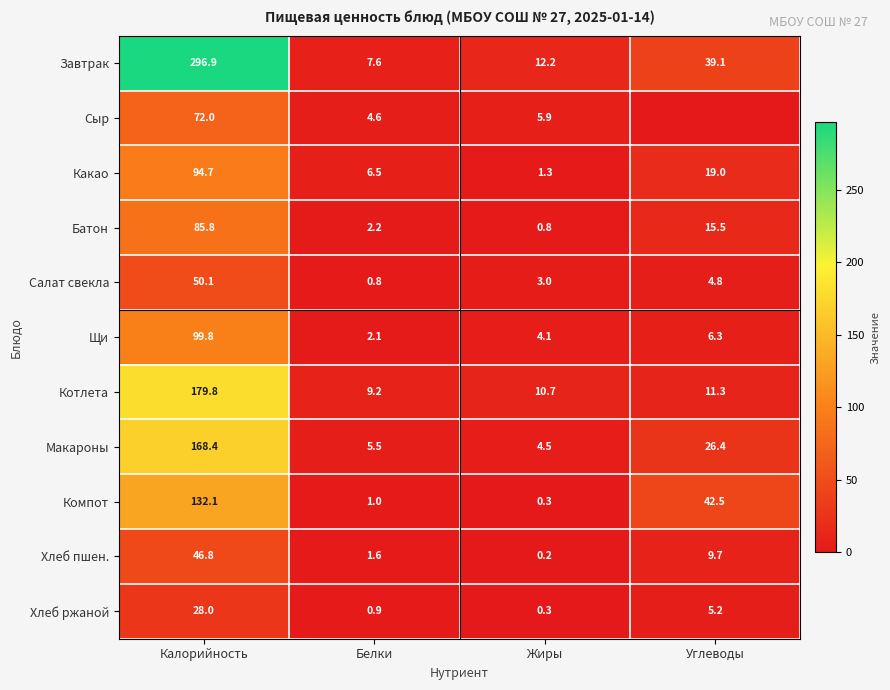

What is the difference between the second highest and minimum values in the Хлеб пшен. series?

9.5